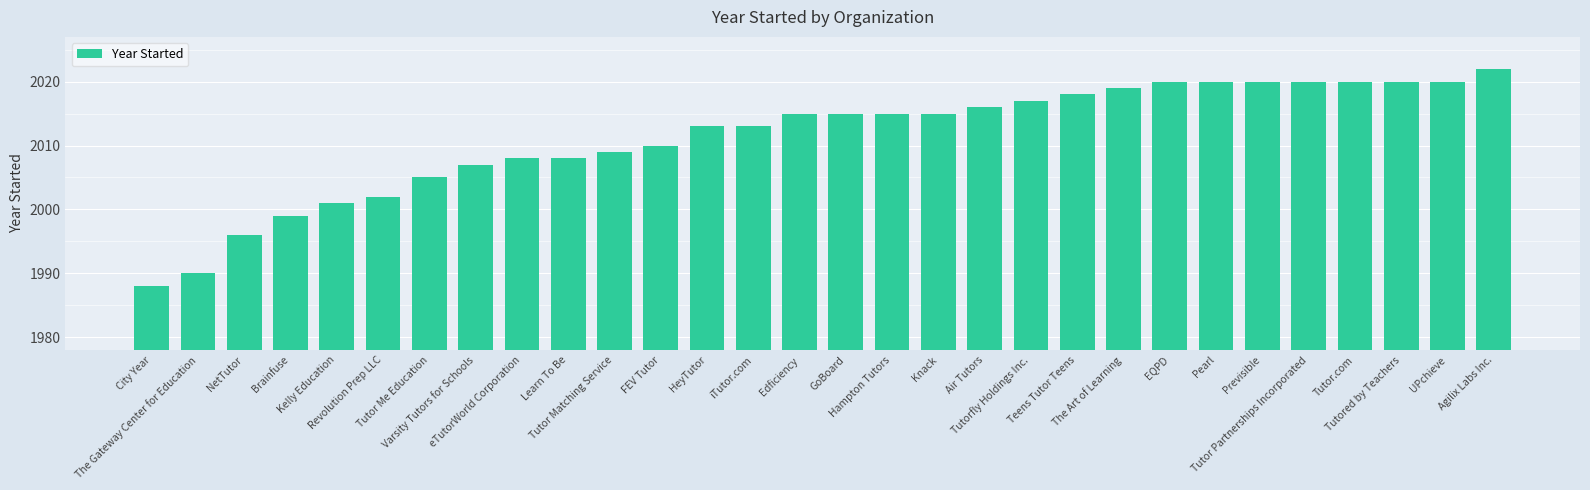

Reading left to right, list all the values displayed in this chart.

1988	1990	1996	1999	2001	2002	2005	2007	2008	2008	2009	2010	2013	2013	2015	2015	2015	2015	2016	2017	2018	2019	2020	2020	2020	2020	2020	2020	2020	2022